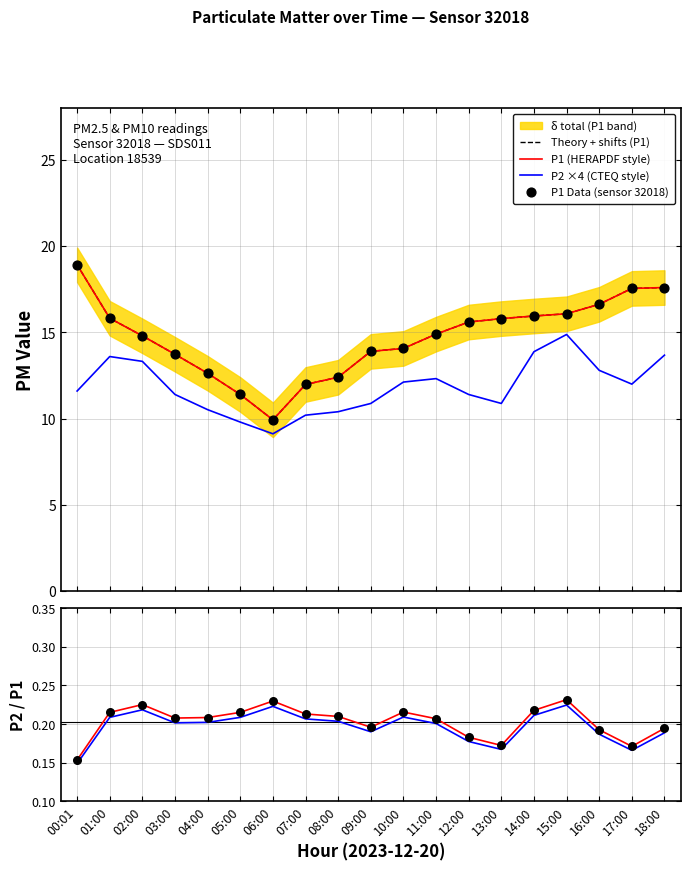

Is the value of P1 at 15:00 greater than the value of P2 at 17:00?

Yes